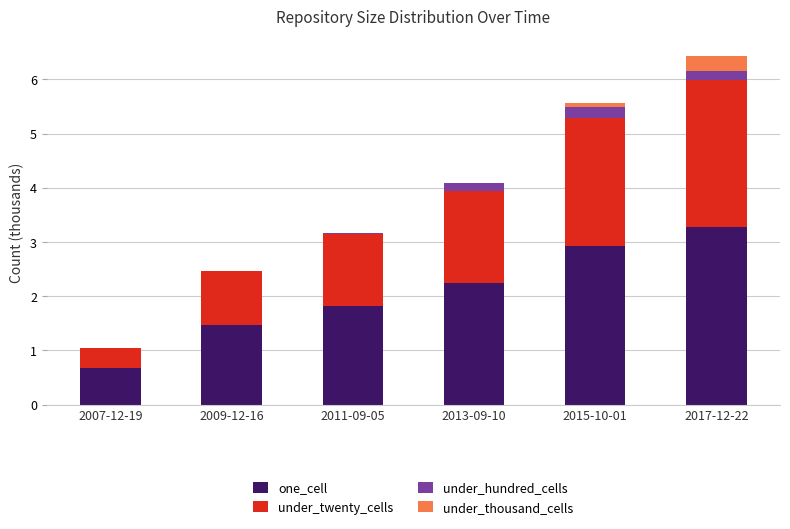

What are all the series names shown in the legend?

one_cell, under_twenty_cells, under_hundred_cells, under_thousand_cells